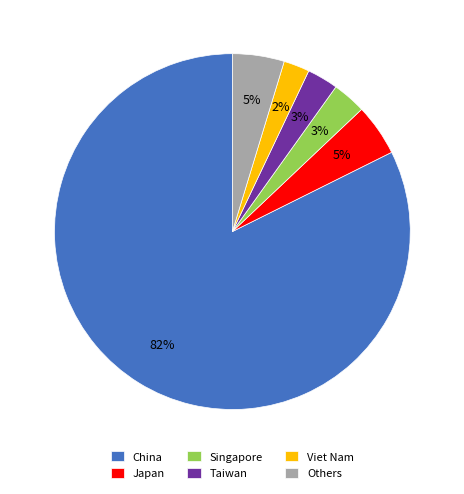

Do Japan and Others together represent more than half of the pie?

No